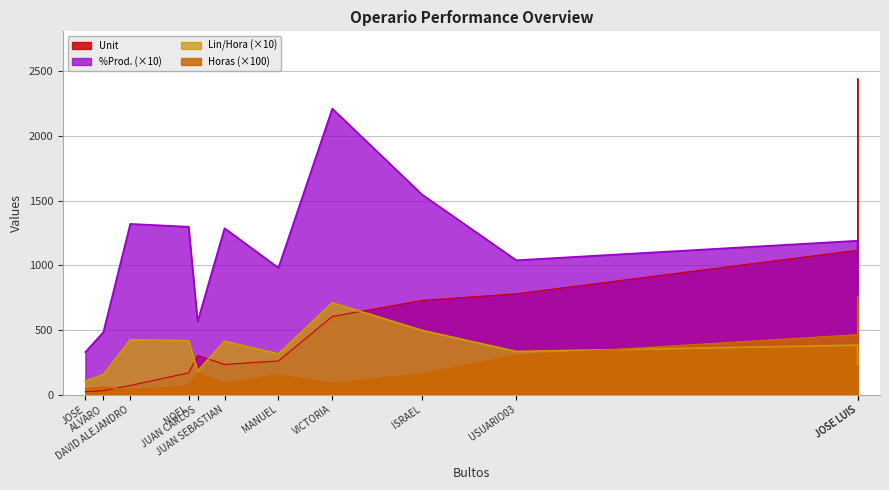

After their last crossing, which series has the higher values: Unit or %Prod.?

%Prod.